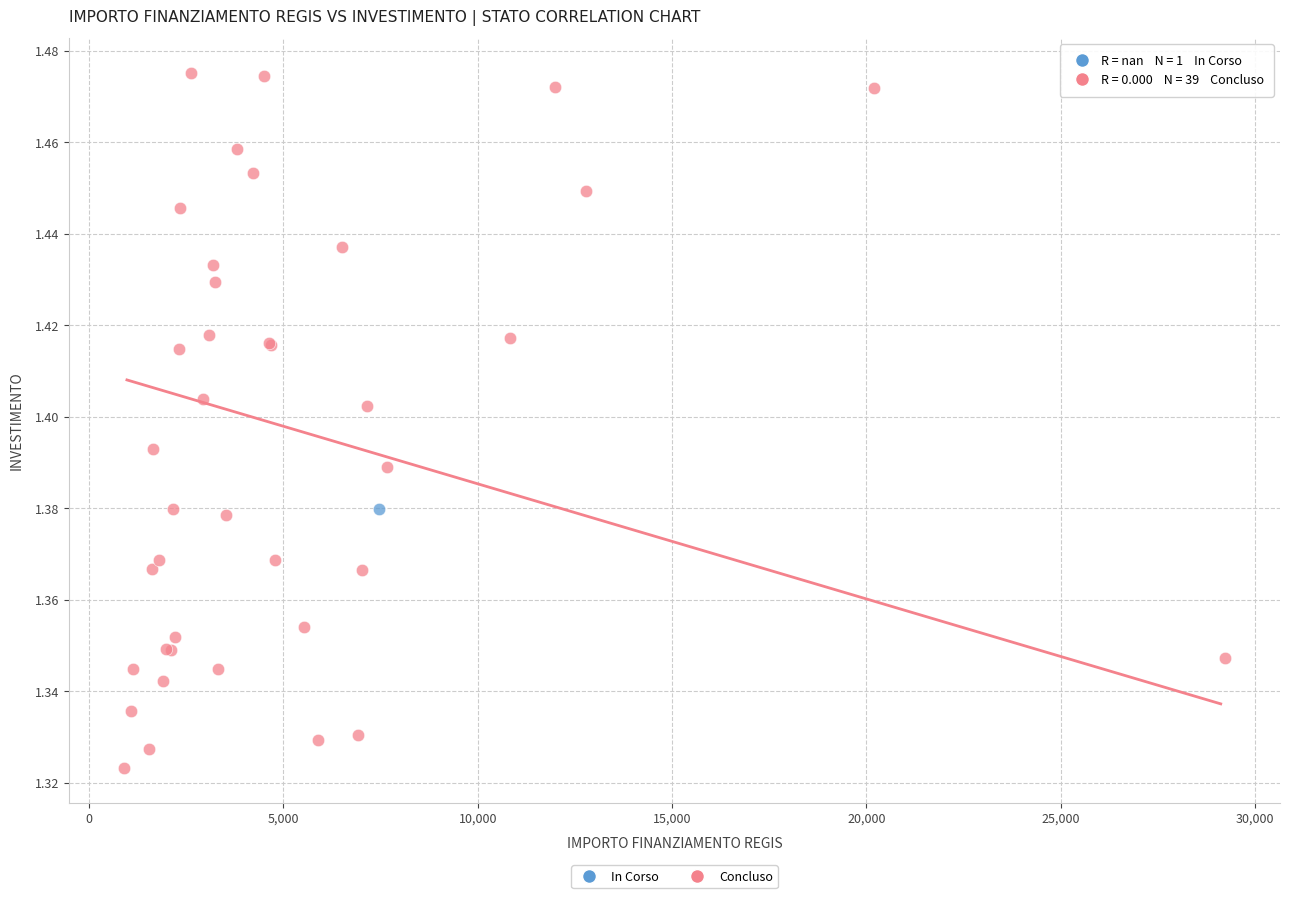

What are all the series names shown in the legend?

In Corso, Concluso